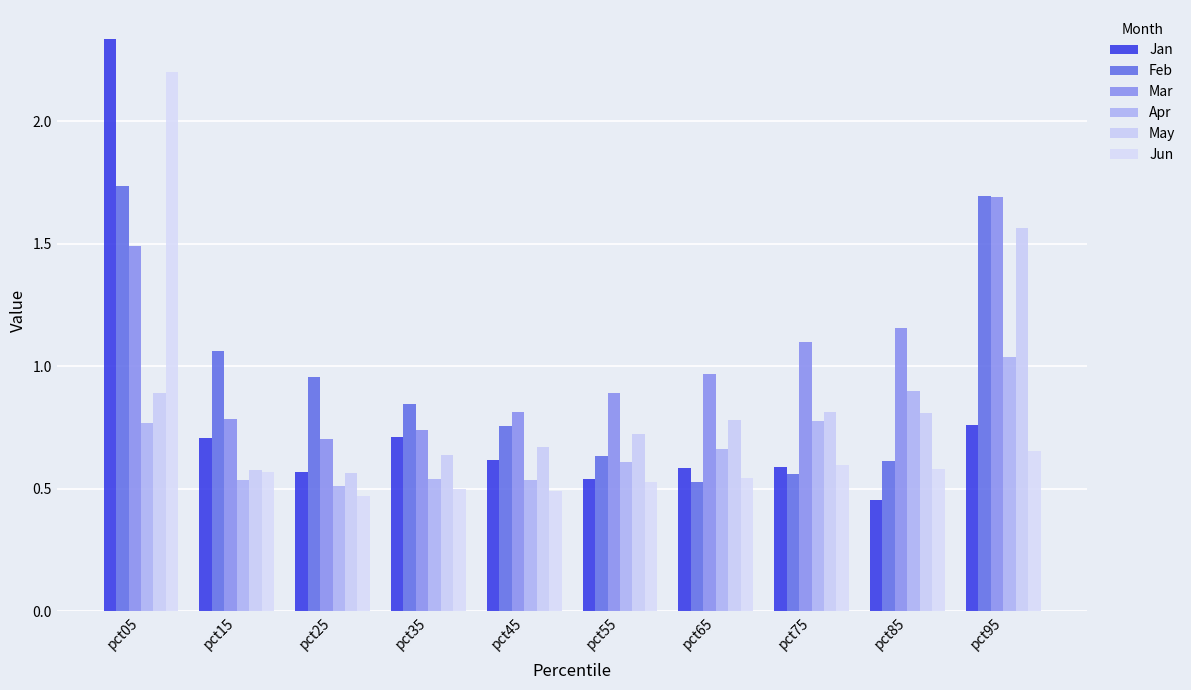

What is the total value across all series at pct95?

7.4